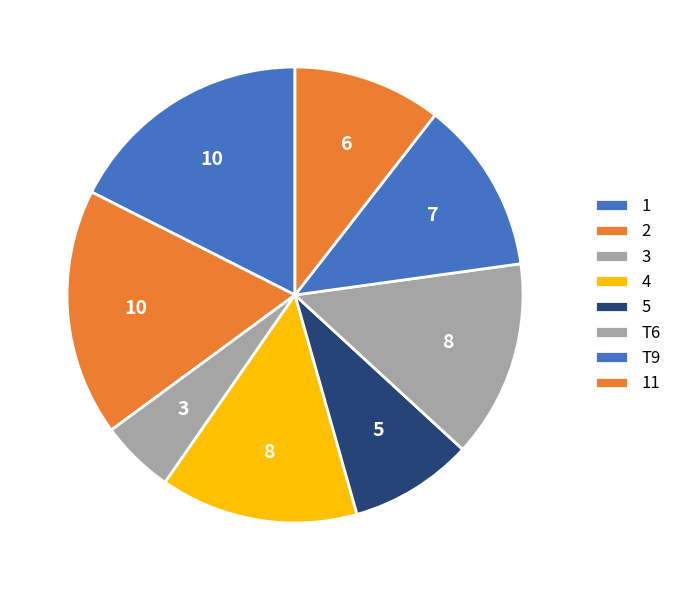

Is there any slice that represents more than half of the pie?

No